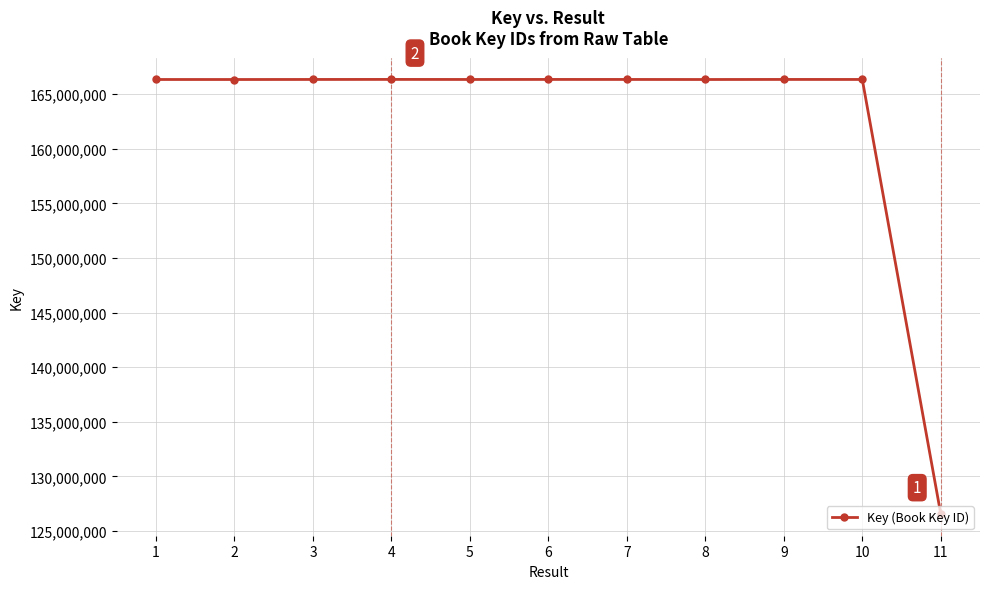

Is it true that the value at 4 is 224089539?

False